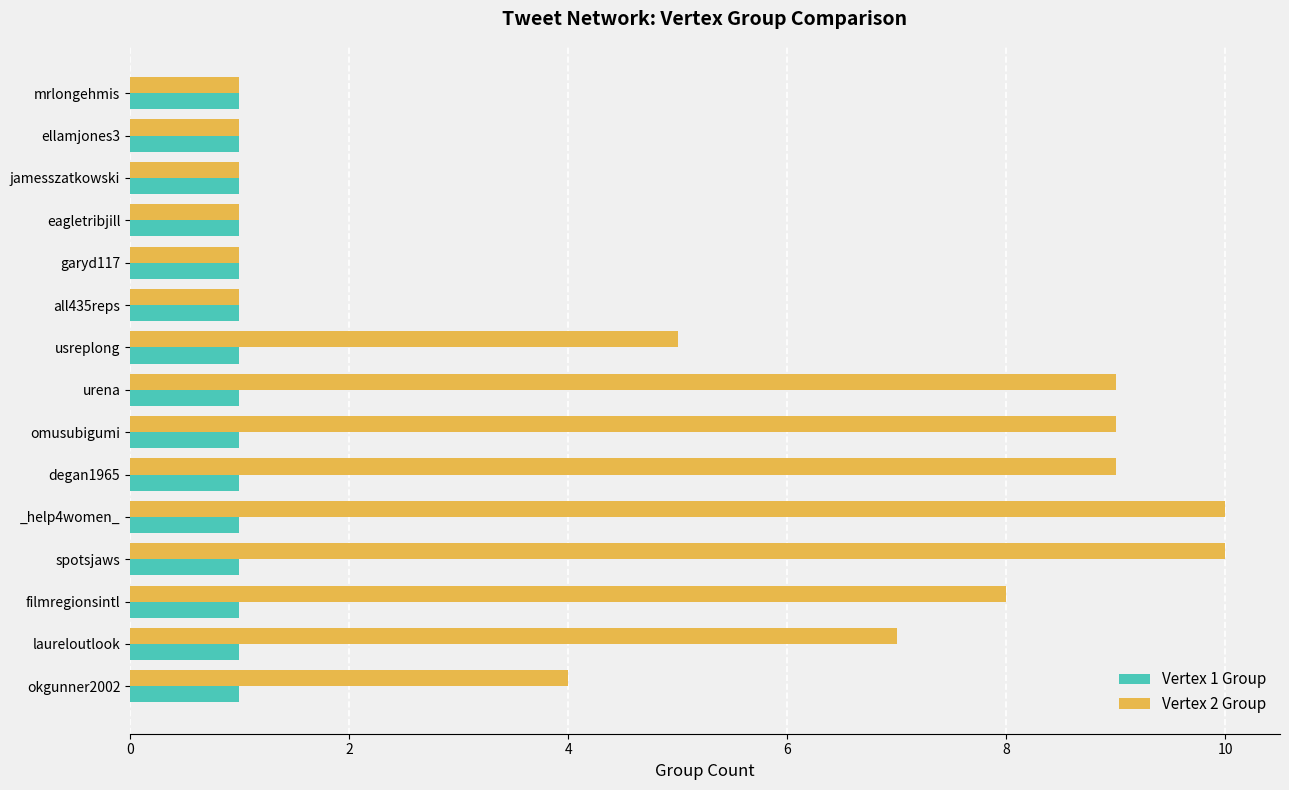

Is the value of Vertex 2 Group at filmregionsintl greater than the value of Vertex 1 Group at spotsjaws?

Yes